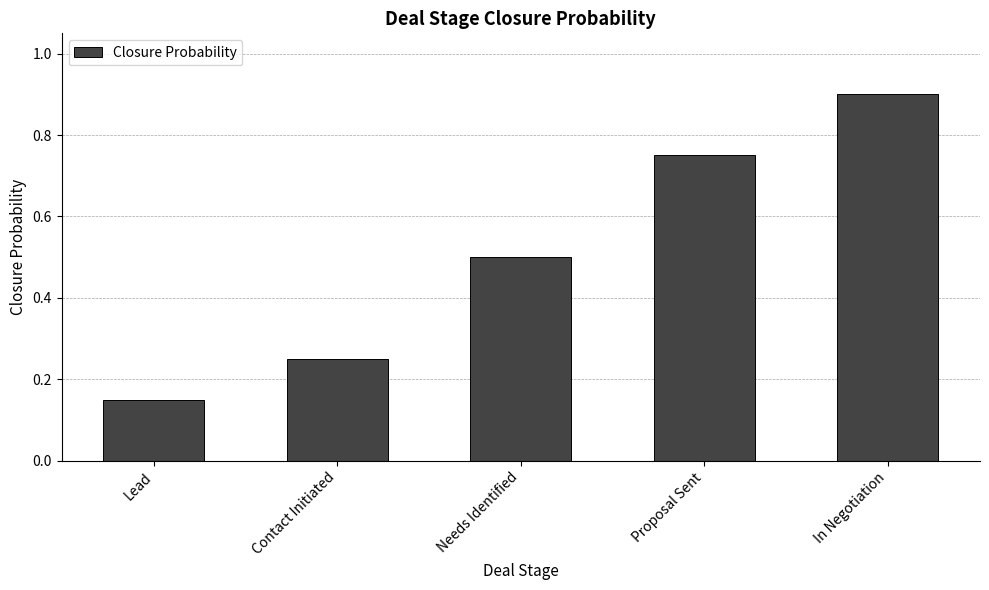

Is it true that the value at Proposal Sent is 0.5?

False